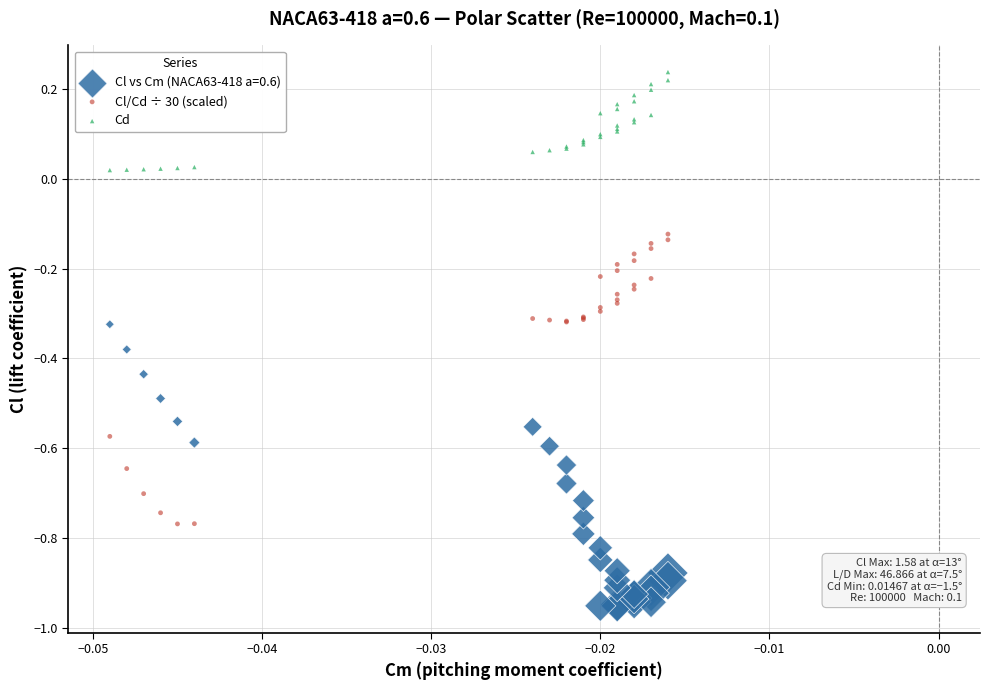

What are all the series names shown in the legend?

Cl vs Cm (NACA63-418 a=0.6), Cl/Cd ÷ 30 (scaled), Cd